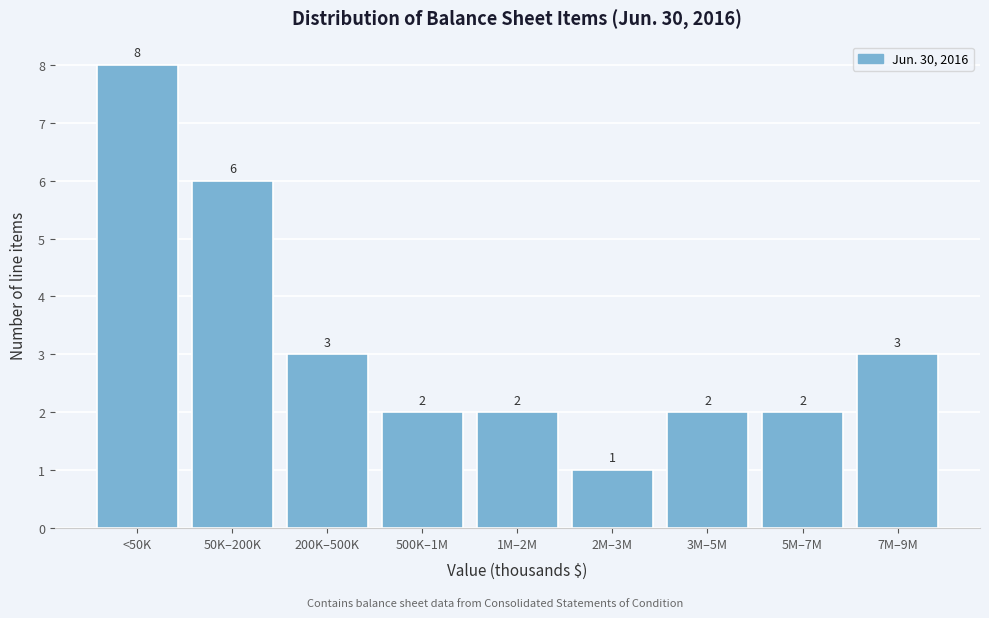

Reading right to left, list all the values displayed in this chart.

3	2	2	1	2	2	3	6	8